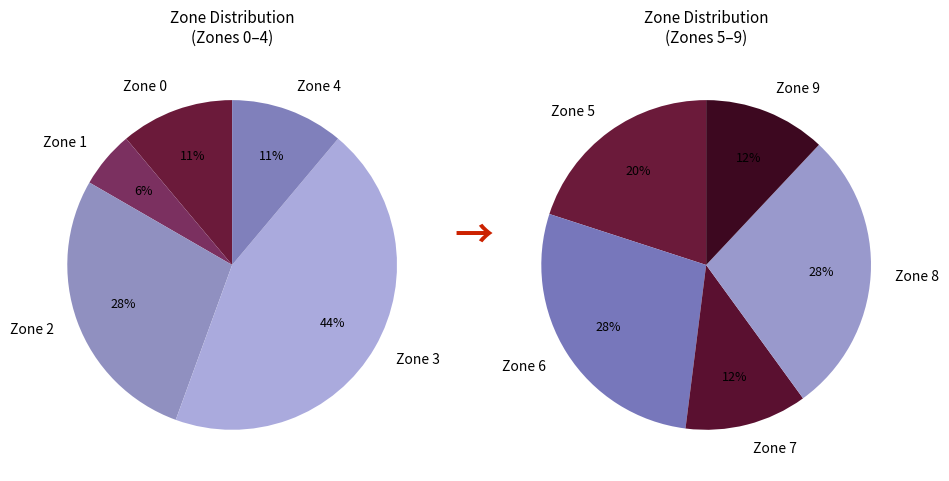

Count the number of slices in the pie.

10